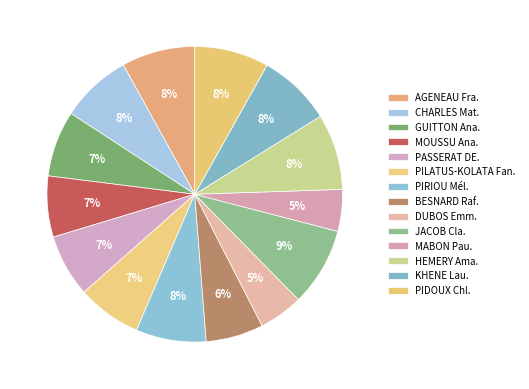

How many slices are in this pie chart?

14